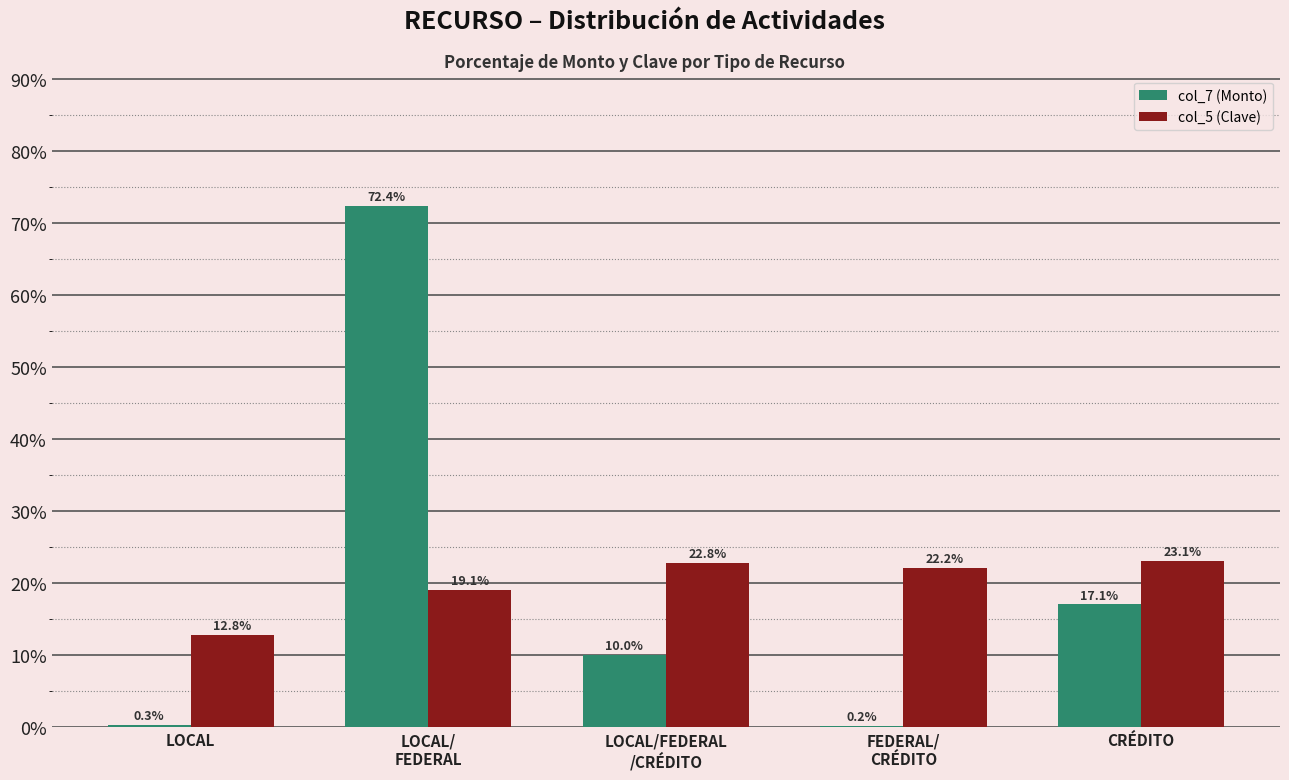

What is the sum of all col_7 (Monto) values?

100.0